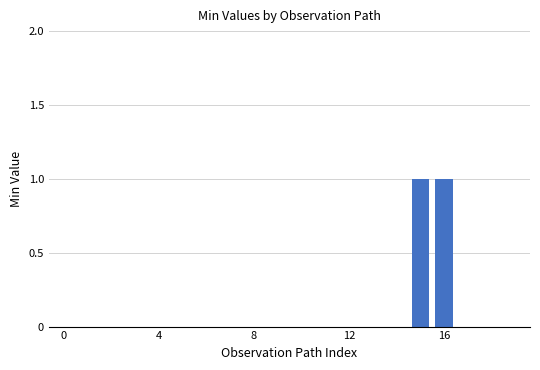

Reading right to left, extract all data points from this chart.

0	0	0	1	1	0	0	0	0	0	0	0	0	0	0	0	0	0	0	0